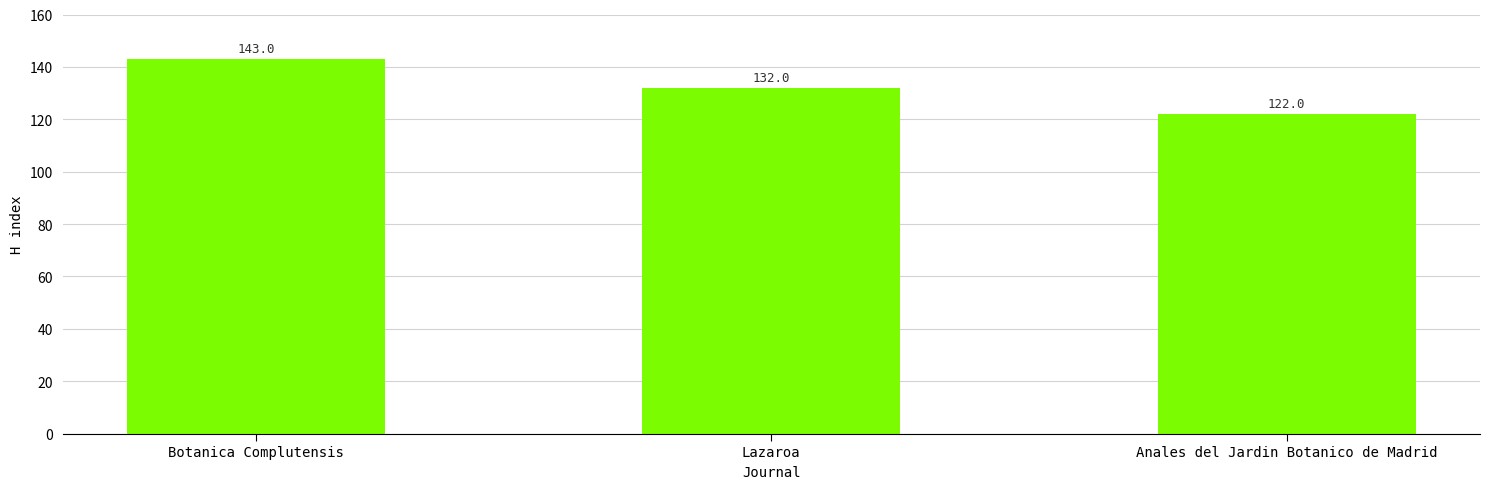

What is the difference between the maximum and minimum values?

21